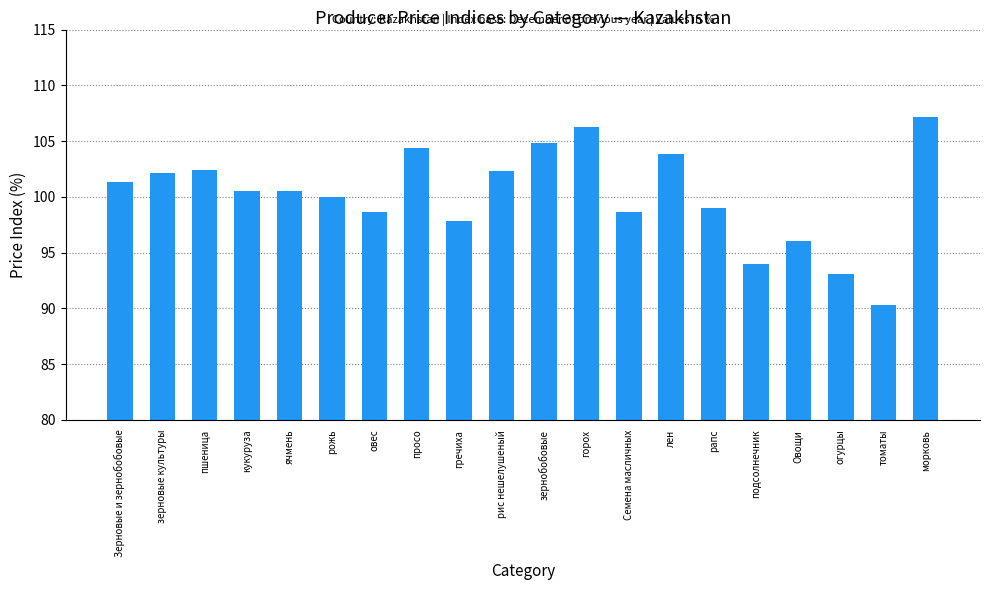

What is the ratio of the value at огурцы to the value at рожь?

0.9